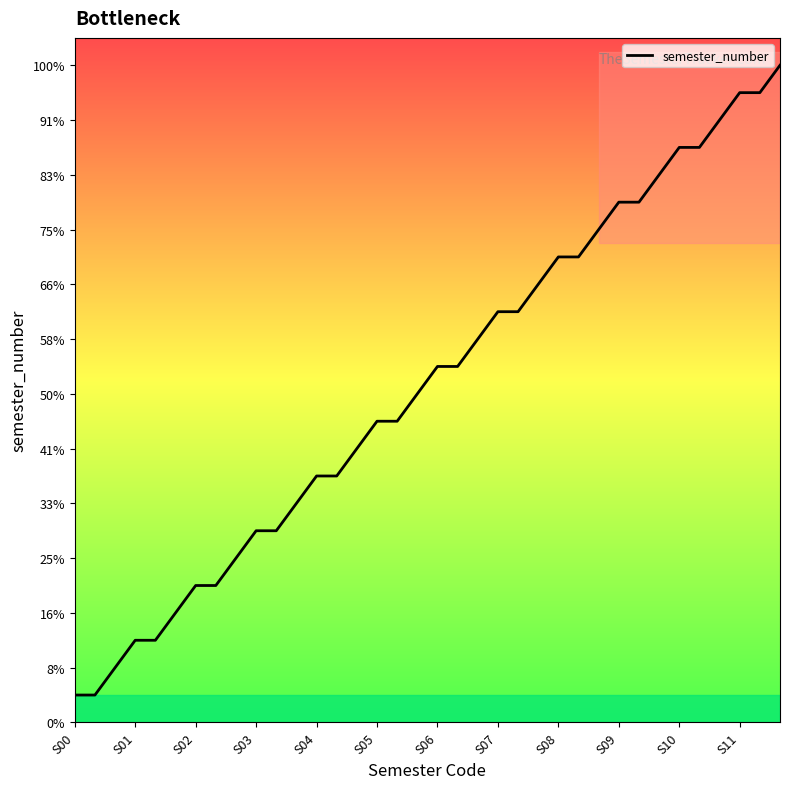

Is this an area chart (filled region under the line)?

No